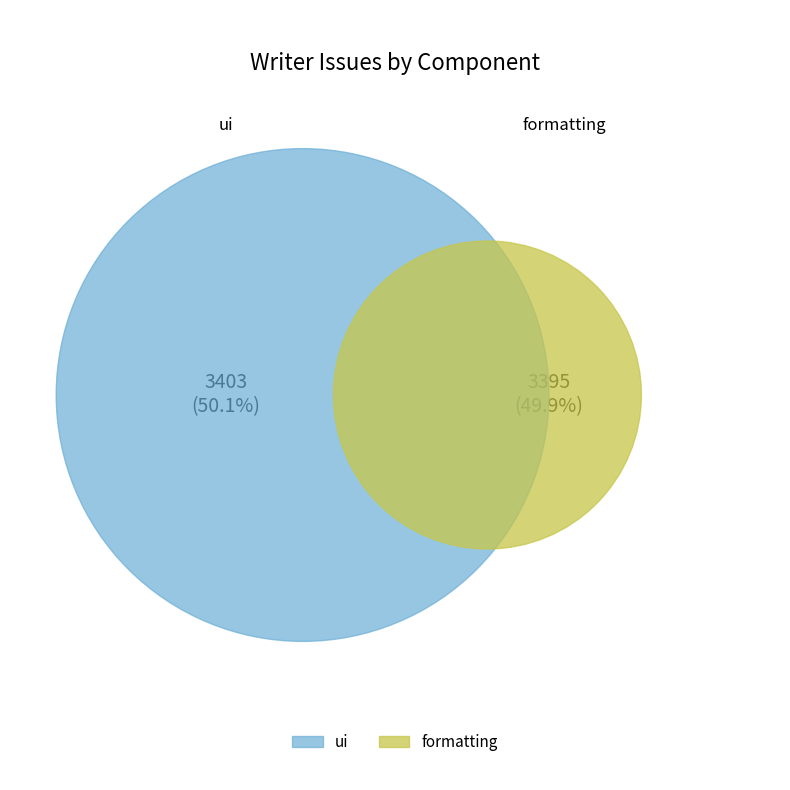

Is the sum of formatting and ui greater than half?

Yes